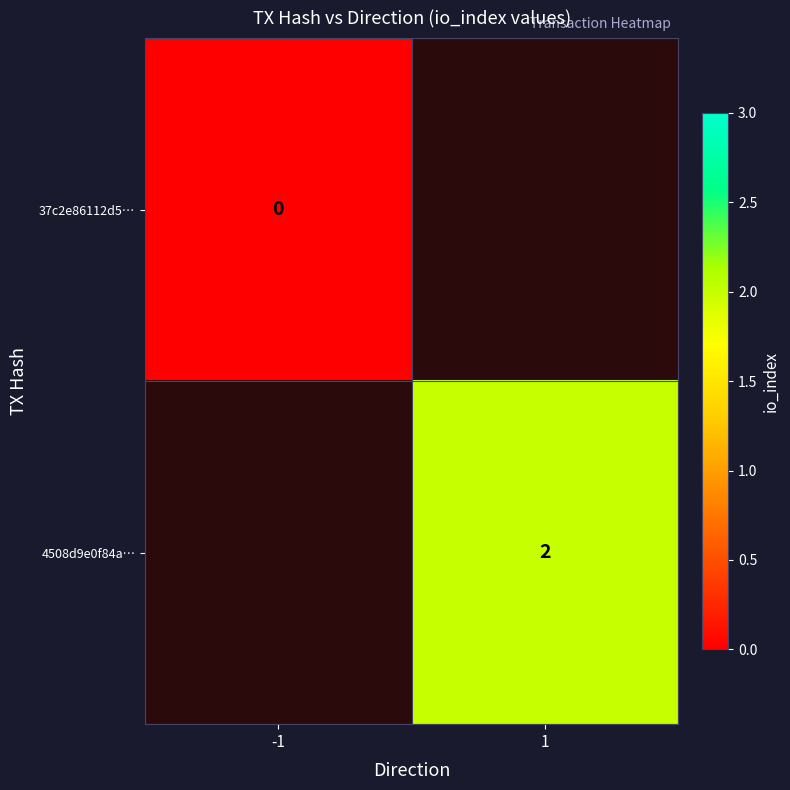

Which category has the lowest value in the 4508d9e0f84a… series?

-1